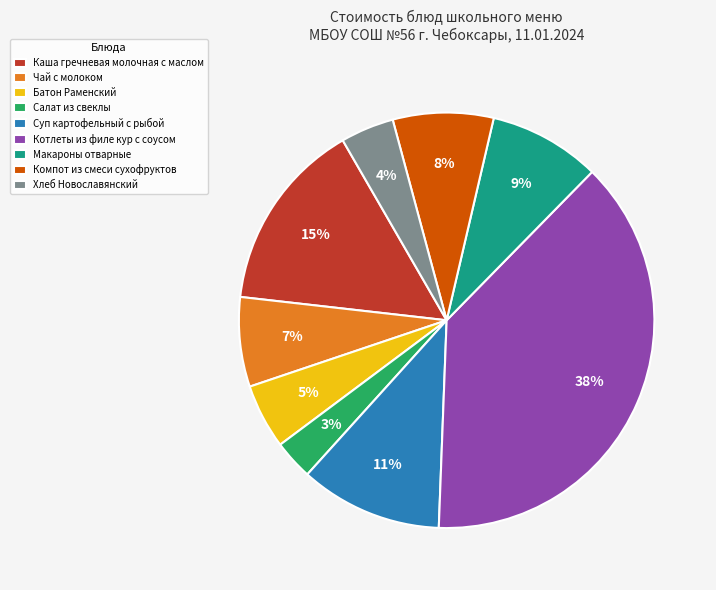

Which has a higher value, Компот из смеси сухофруктов or Батон Раменский?

Компот из смеси сухофруктов